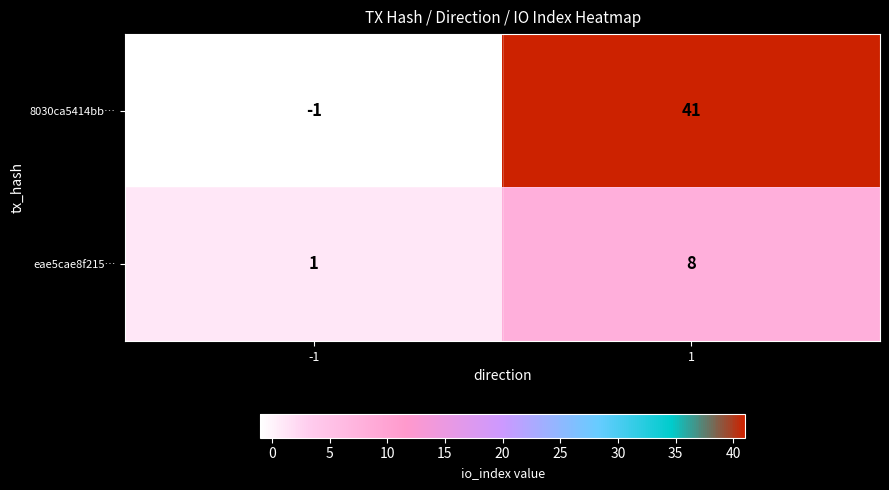

Count the number of categories in the chart.

2